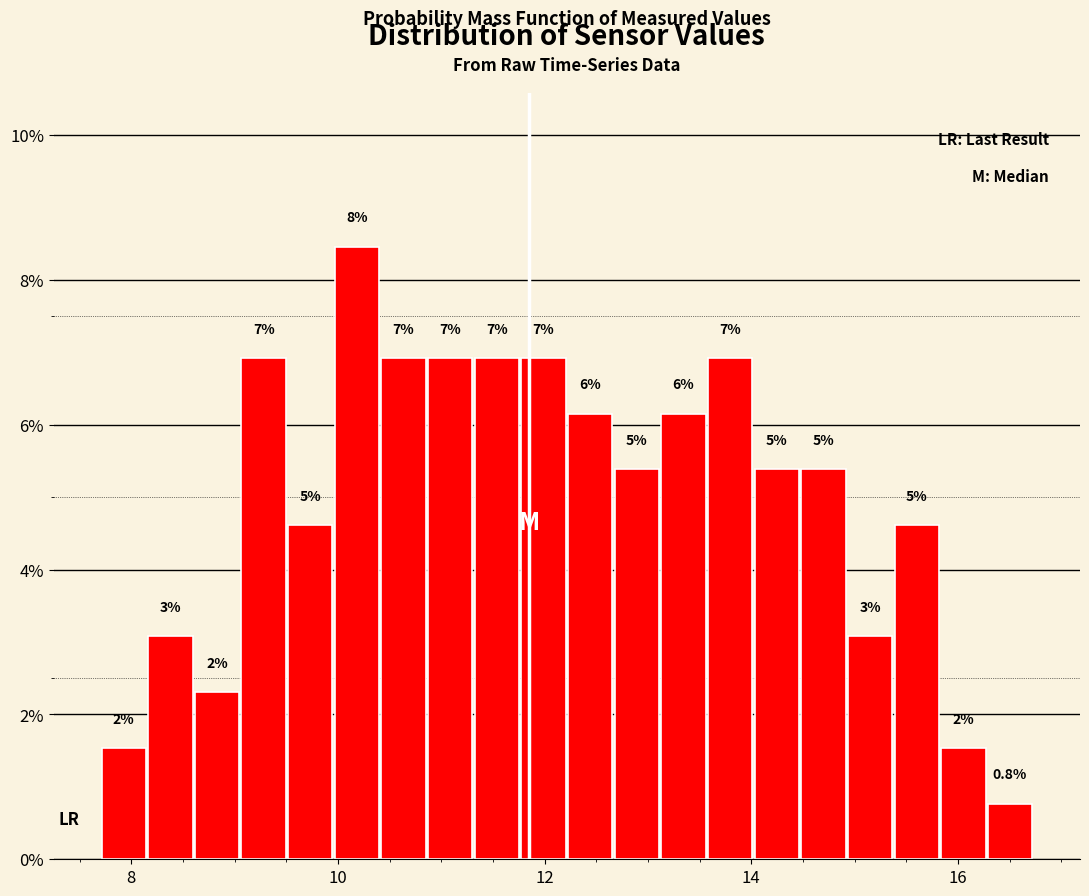

Read against the x-axis, roughly where is the centre of the tallest bar?

10.2